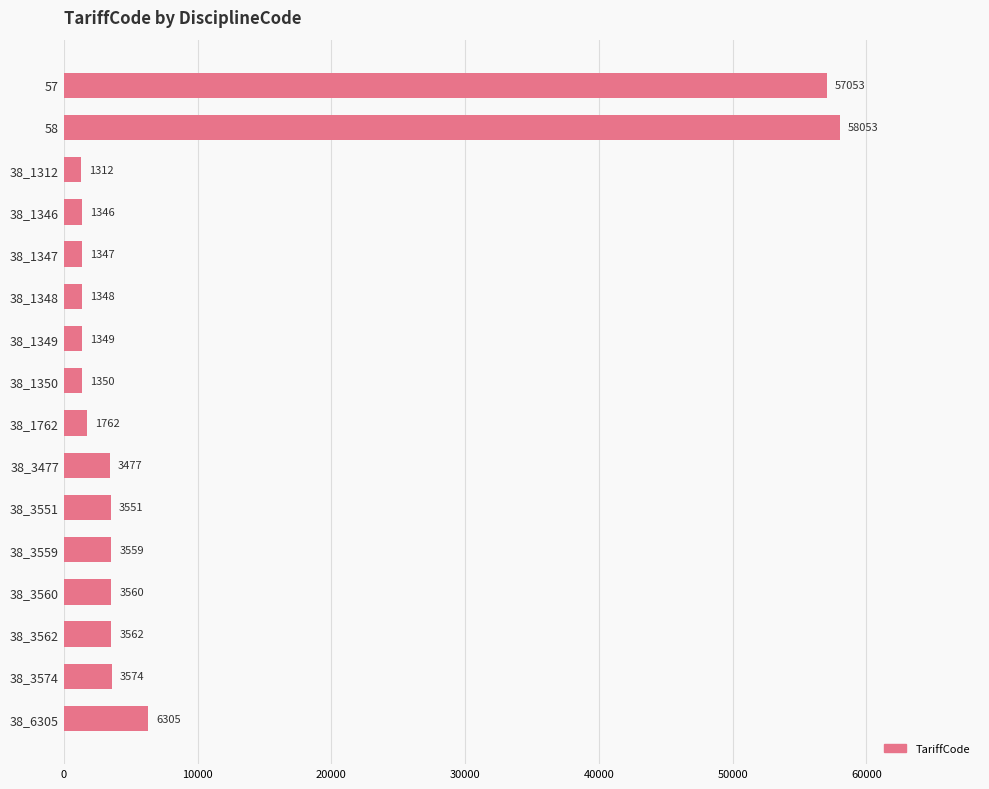

At which category does the chart reach its peak across all series?

58